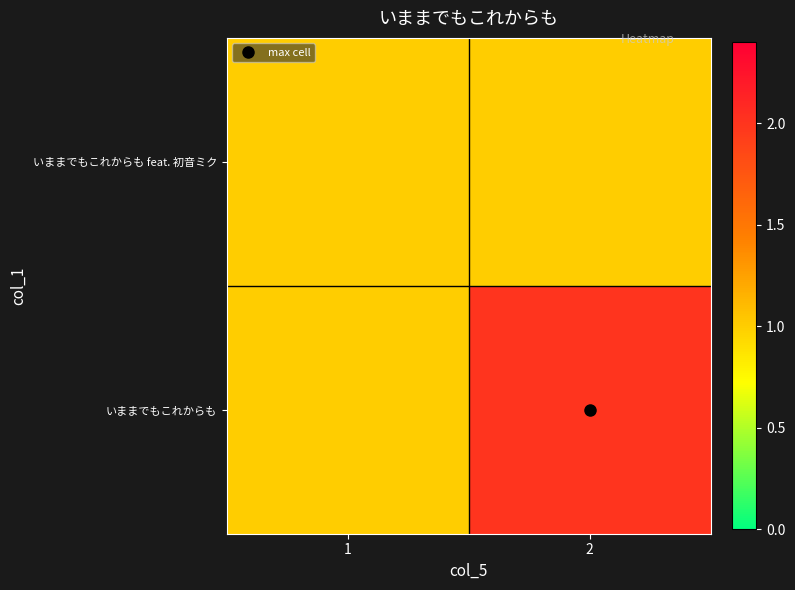

Which series has the widest spread of values?

いままでもこれからも